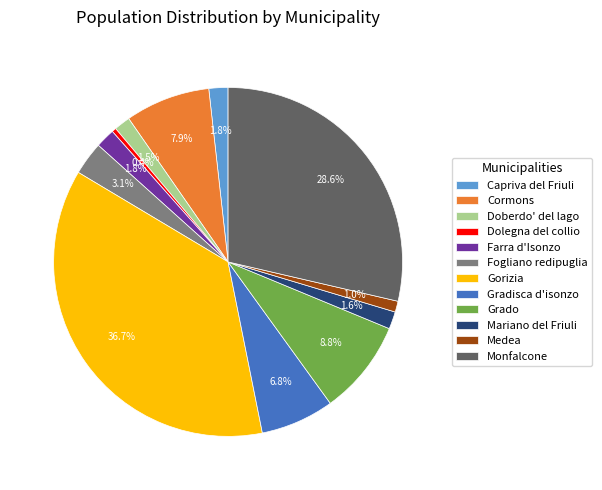

What percentage do Gorizia and Mariano del Friuli together represent?

38.3%